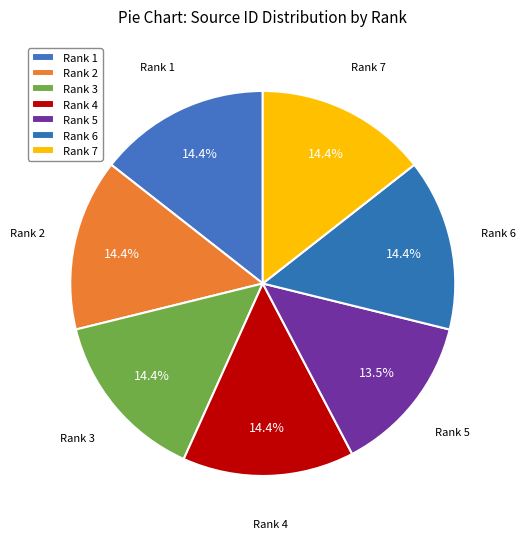

Between Rank 5 and Rank 3, which is larger?

Rank 3